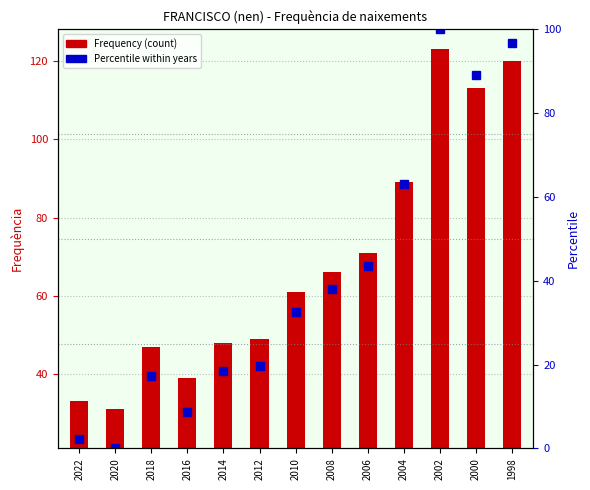

How many categories are shown in the chart?

13